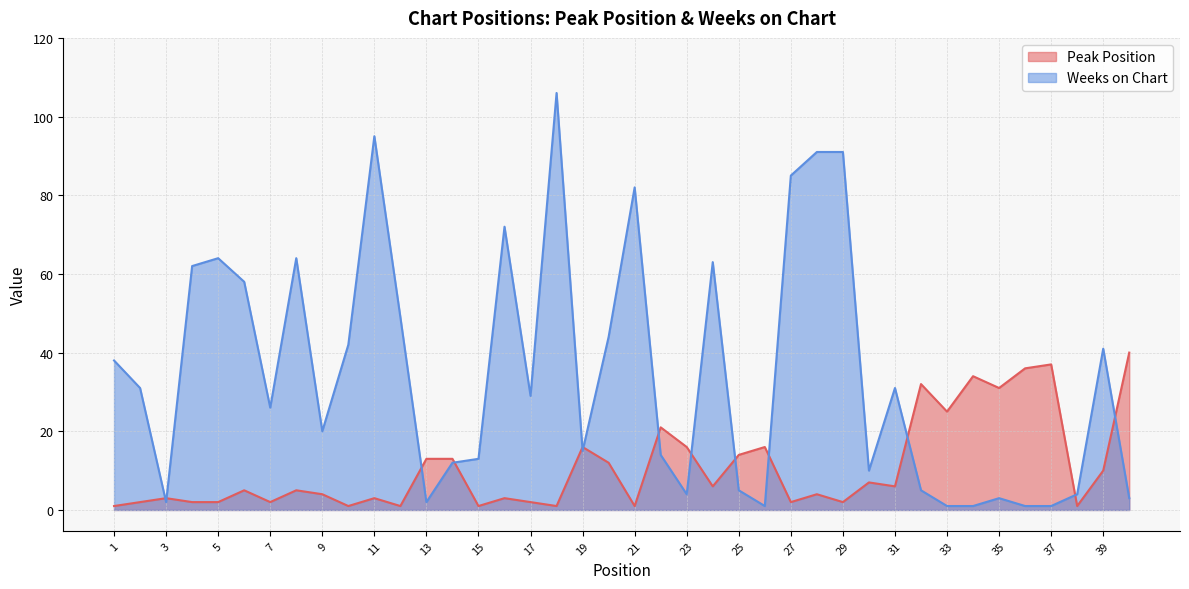

True or false: Peak Position has a value of 1 at 2.

False